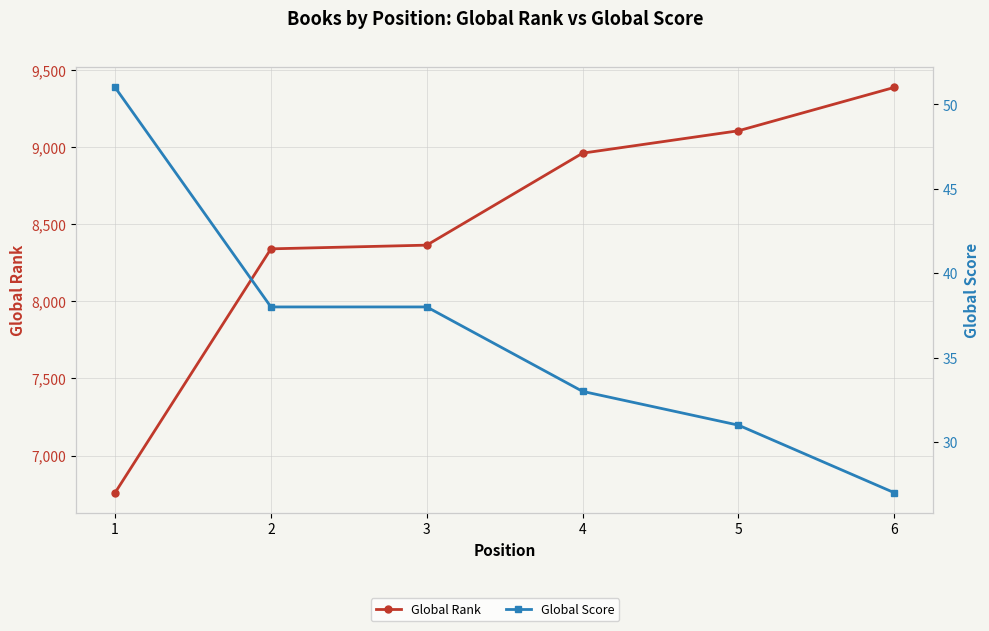

Where does the Global Rank series first go above 8959?

5